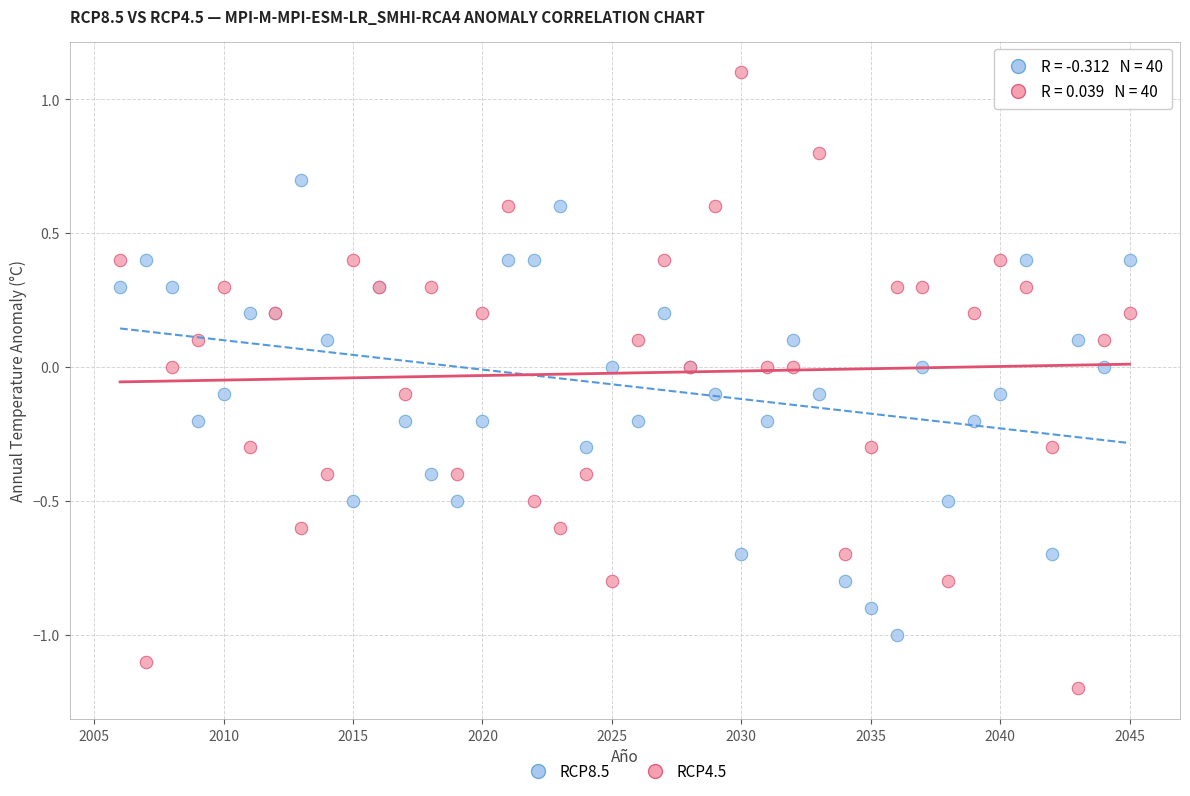

What is the X range (max minus min) for the scatter plot?

39.0